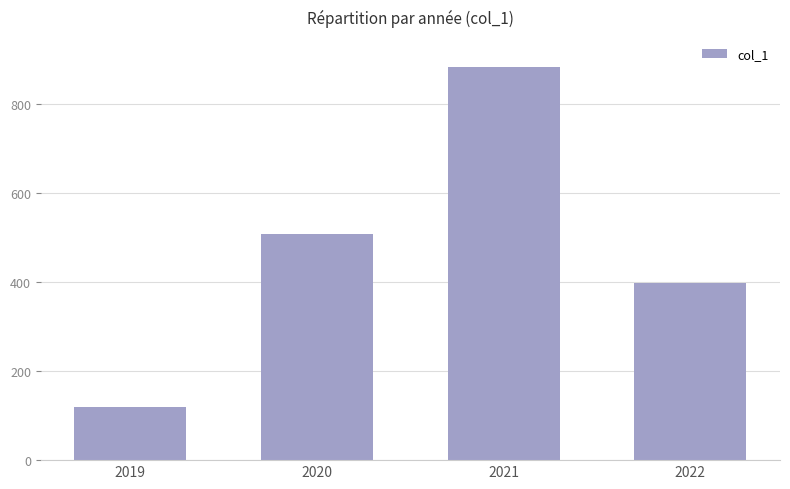

Reading left to right, list all the values displayed in this chart.

120	507	882	398